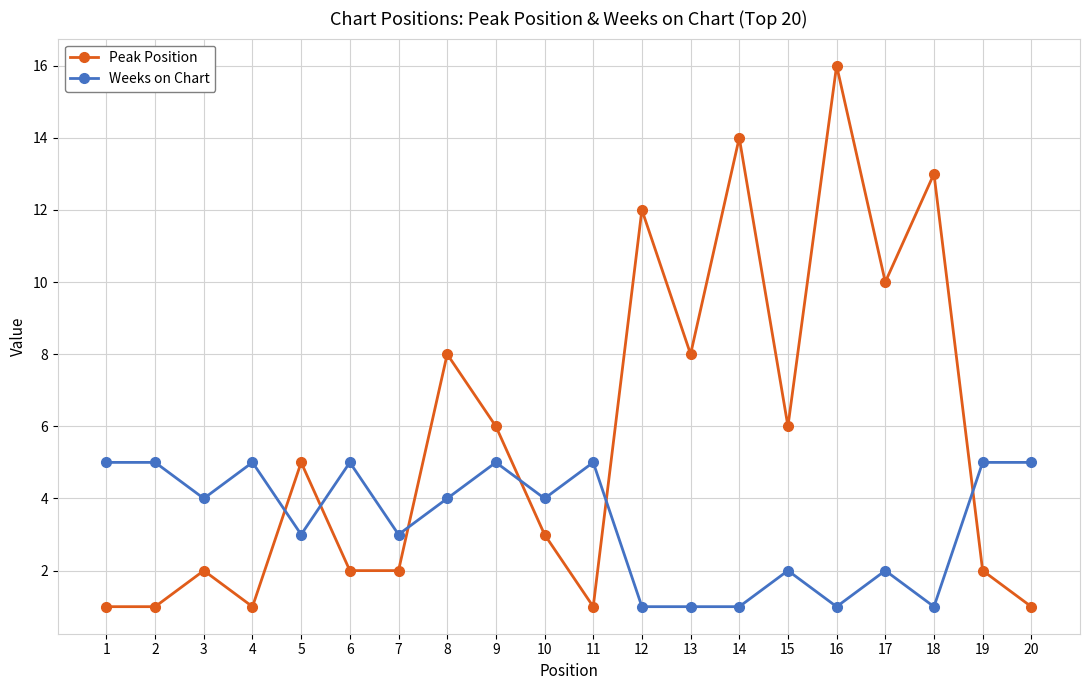

Which series has the largest total across all categories?

Peak Position